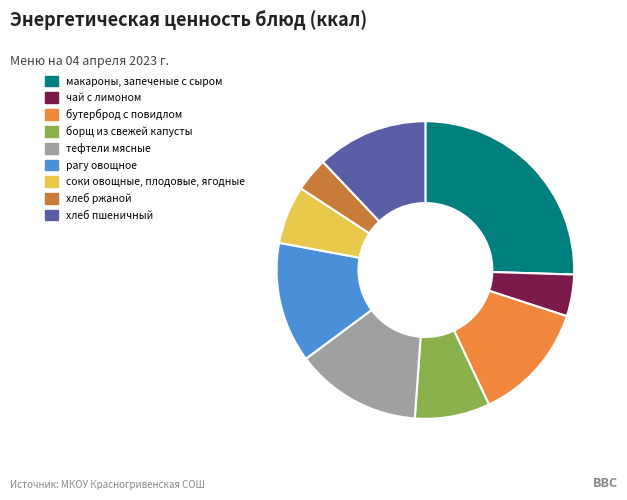

Is соки овощные, плодовые, ягодные the majority of the pie?

No